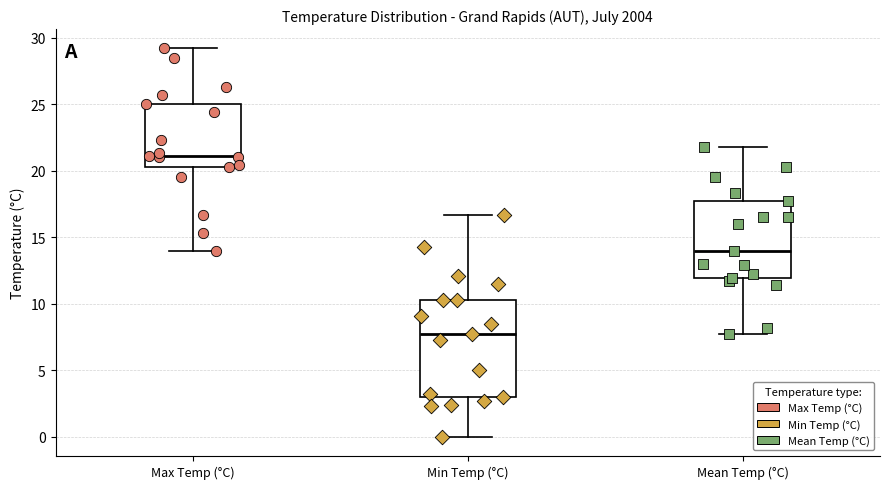

Which box has the lowest median line?

Min Temp (°C)